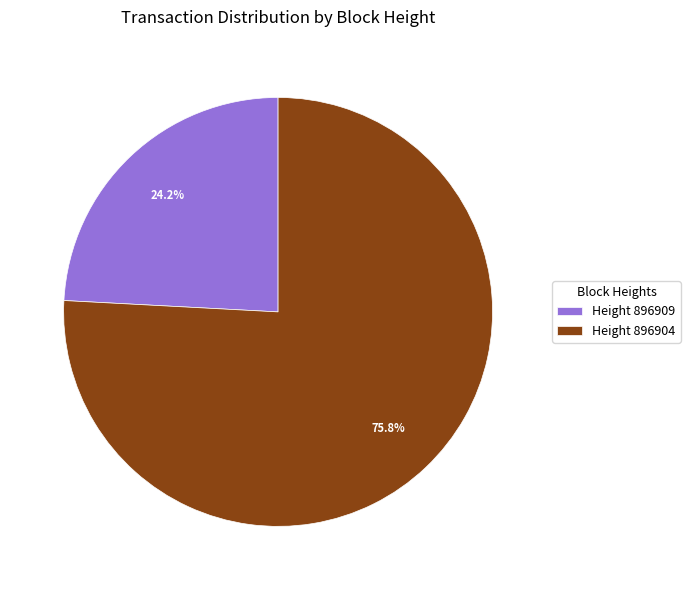

How many slices are in this pie chart?

2